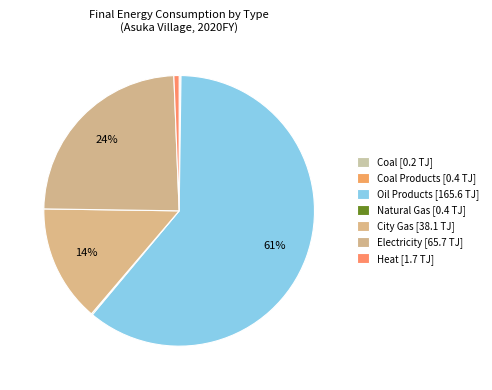

Does any single category account for the majority?

Yes